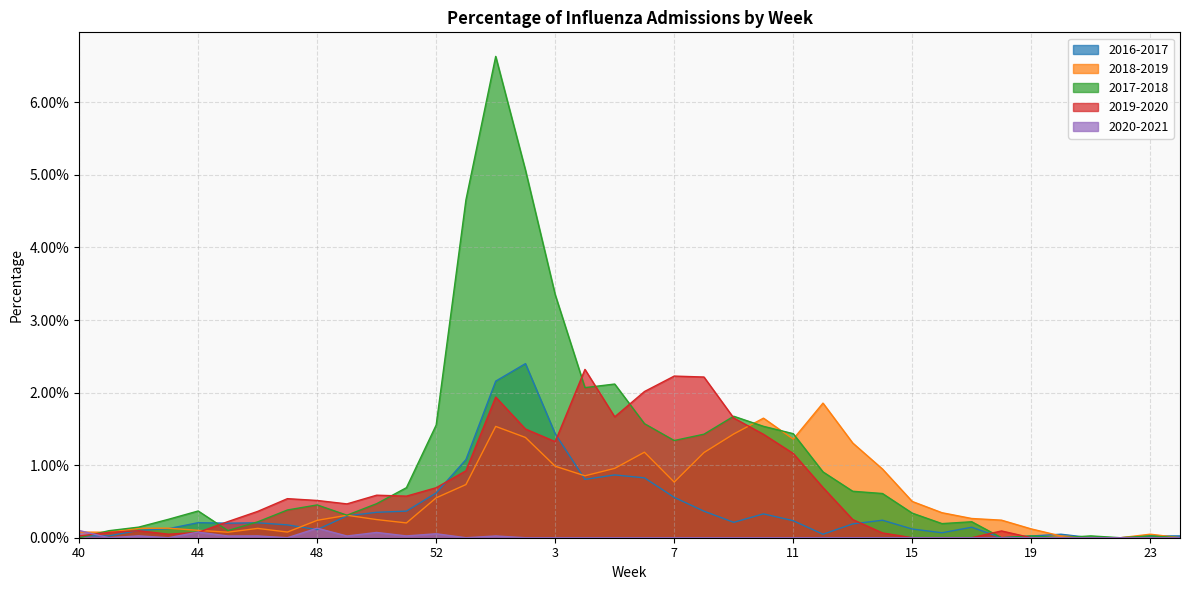

How many data points in 2016-2017 are above 0?

35